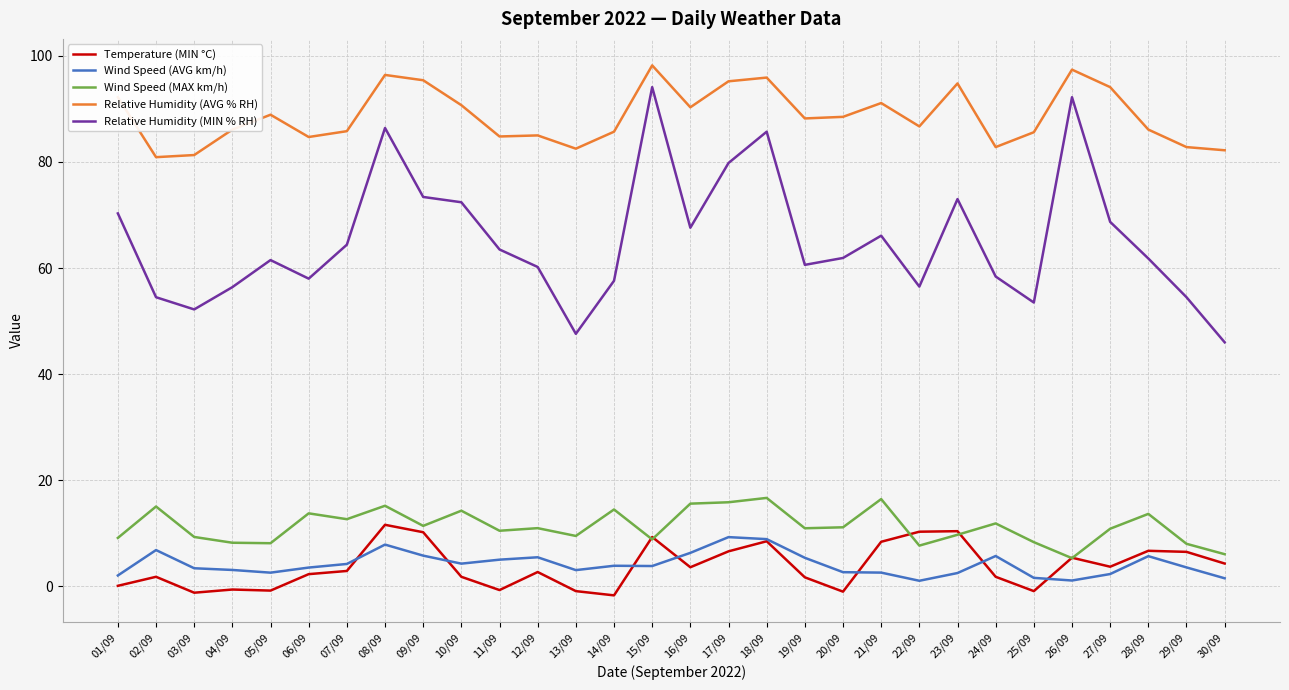

Between 23/09 and 29/09, which series saw the biggest shift?

Relative Humidity (MIN % RH)